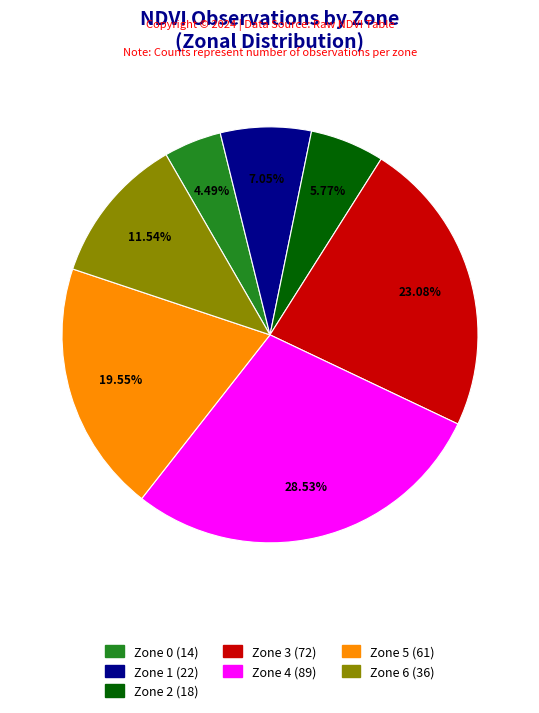

To the nearest percent, what percentage of the pie is Zone 3?

23%